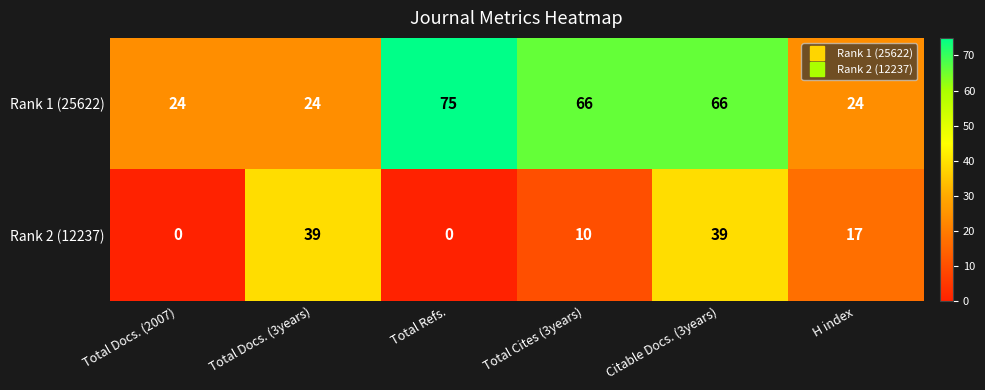

How many Rank 2 (12237) values are between 0 and 39?

6